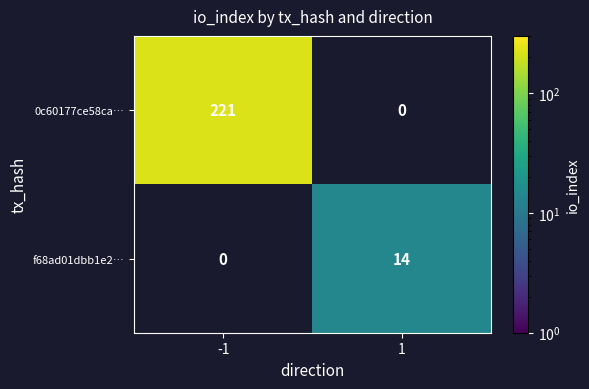

How many values in f68ad01dbb1e2… are above zero?

1